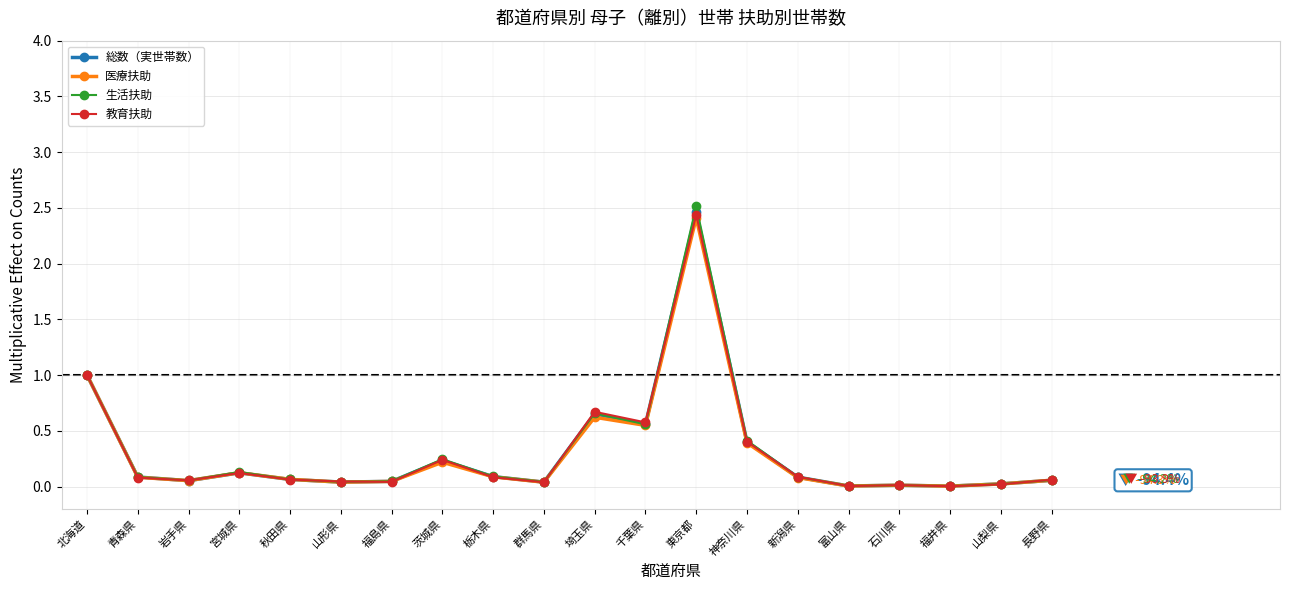

At which category is the sum across all series the highest?

東京都